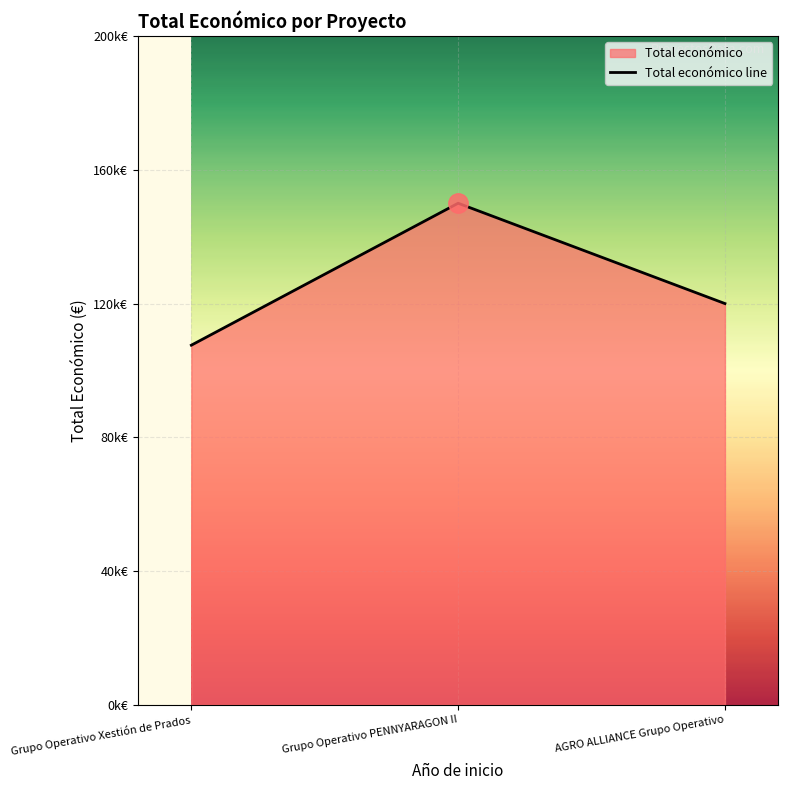

Rank the categories by value from lowest to highest.

Grupo Operativo Xestión de Prados, AGRO ALLIANCE Grupo Operativo, Grupo Operativo PENNYARAGON II